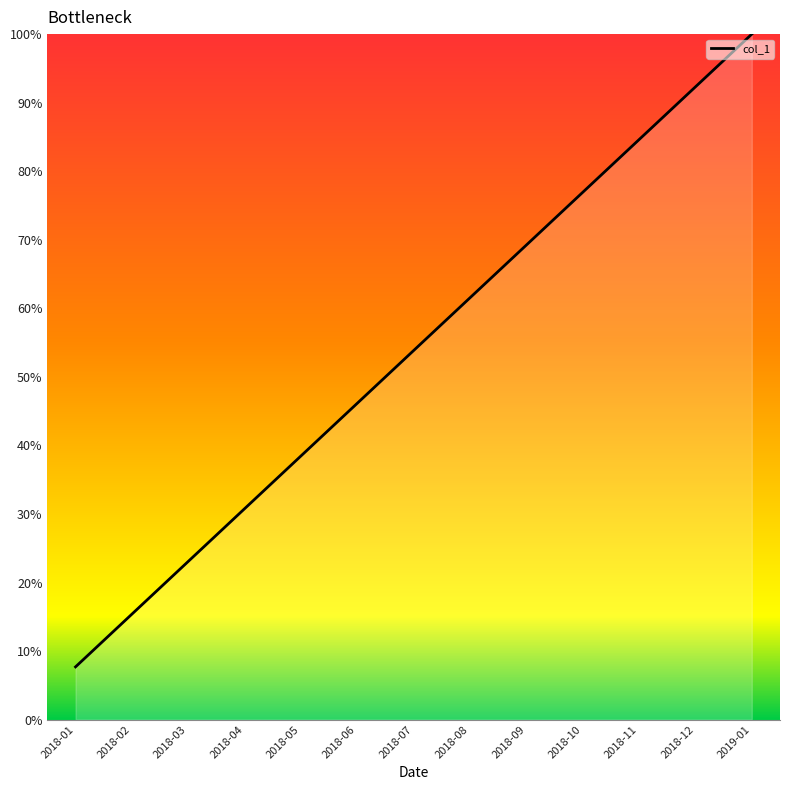

What position from the left is 2018-12?

12